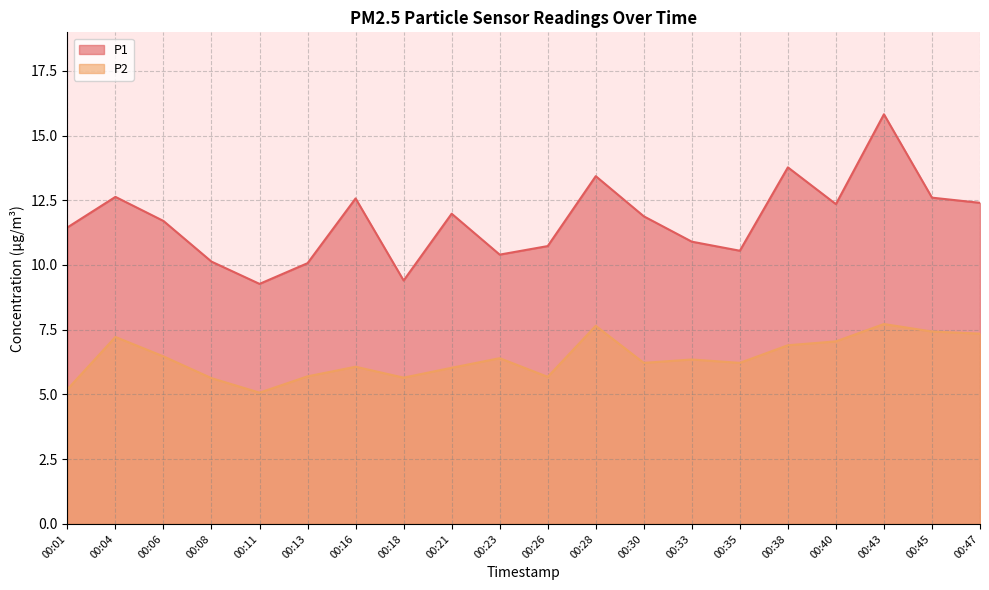

How many lines are shown in the chart?

2